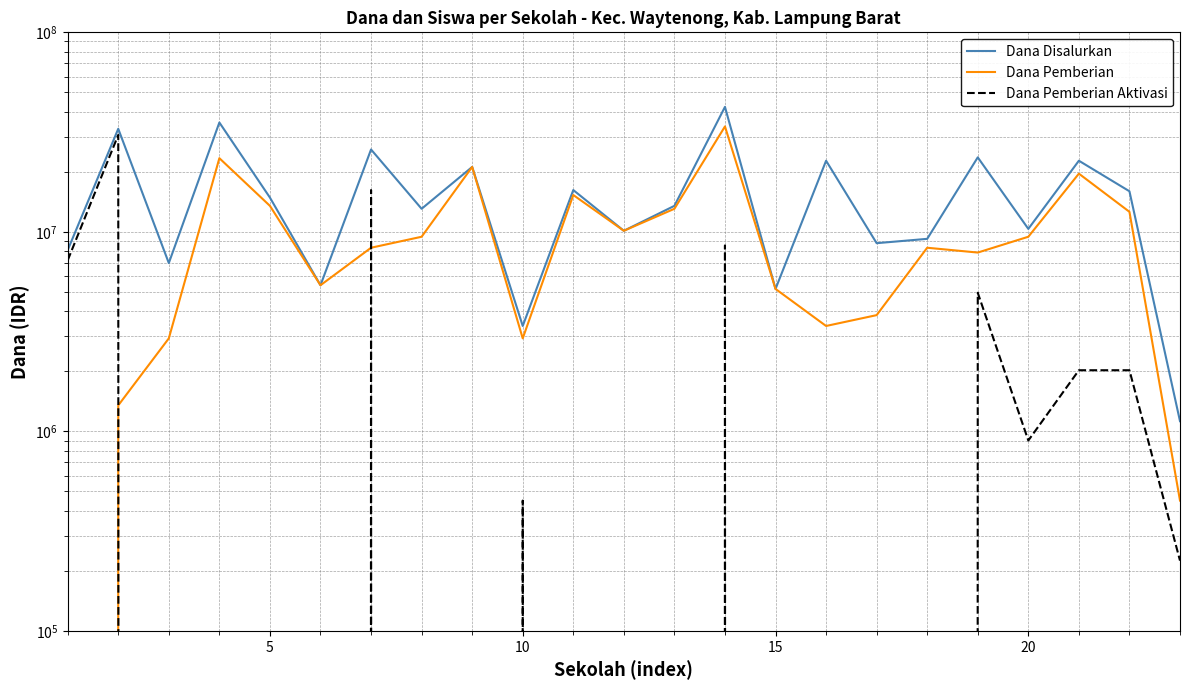

Which series has the largest range (max minus min)?

Dana Disalurkan